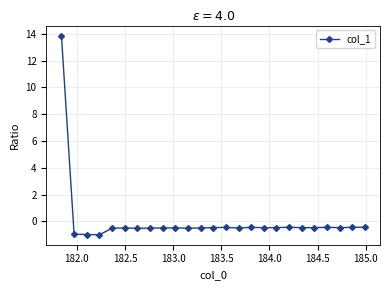

What is the difference between the second highest and minimum values?

0.6